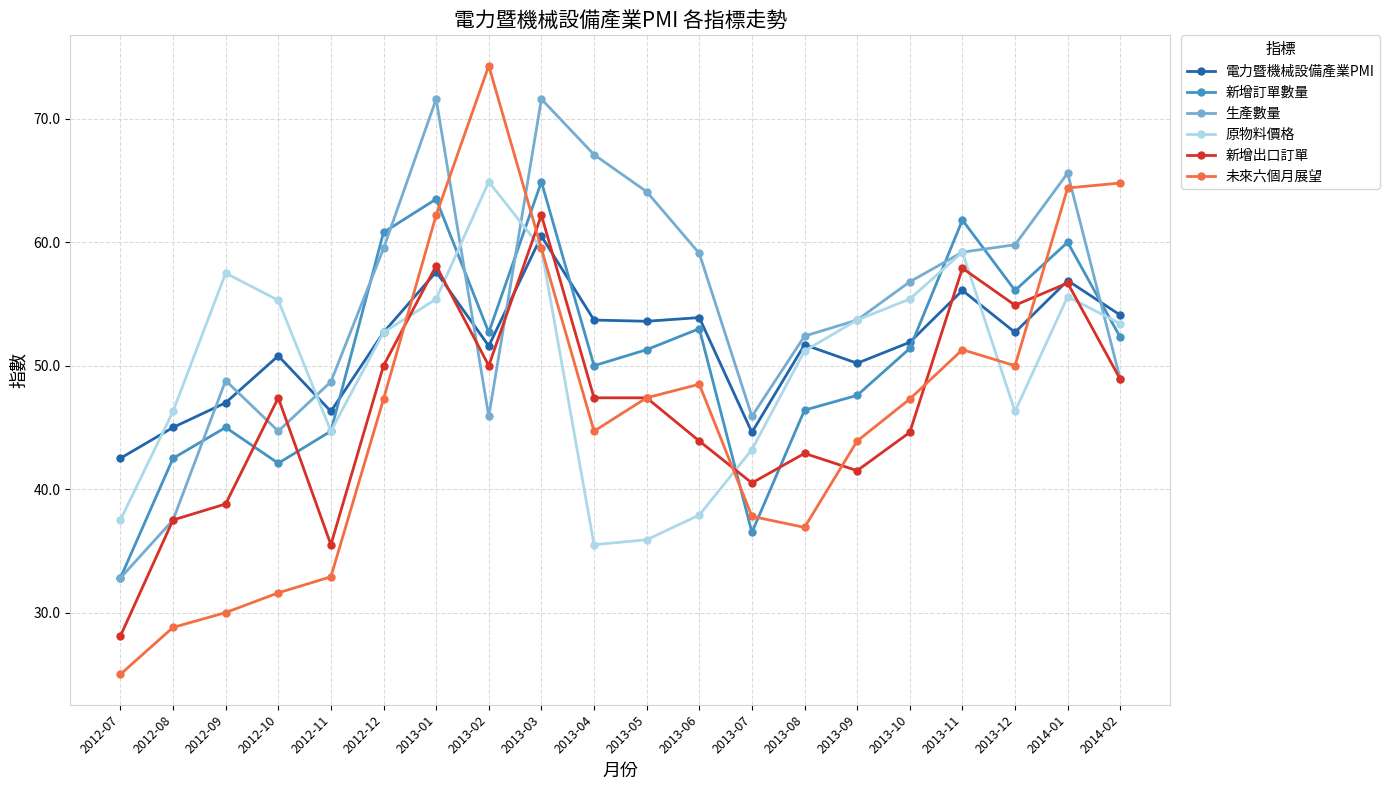

True or false: 電力暨機械設備產業PMI has more than 1 interior local peaks.

True